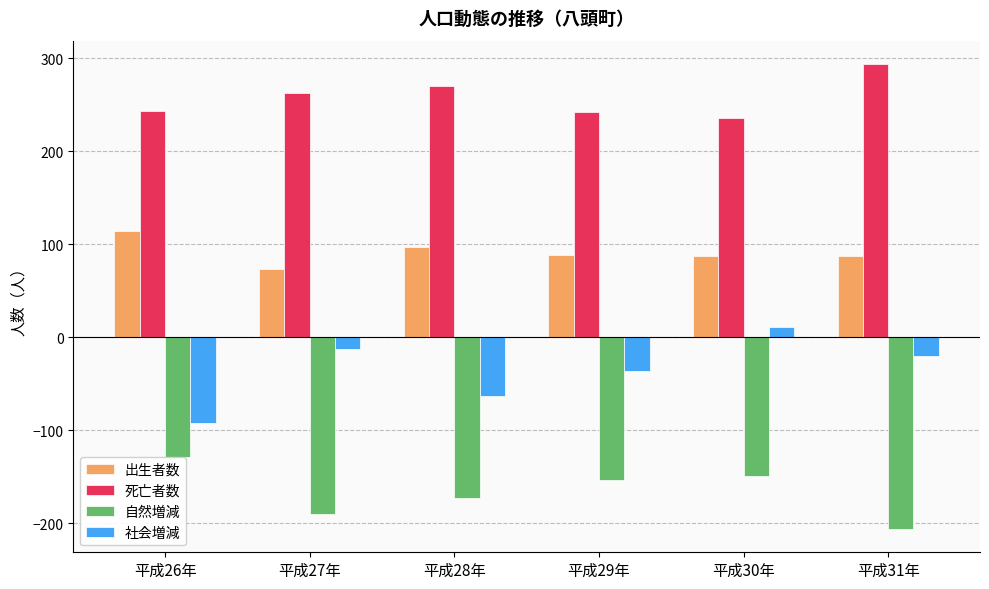

What is the sum of the 出生者数 values at 平成29年 and 平成31年?

177